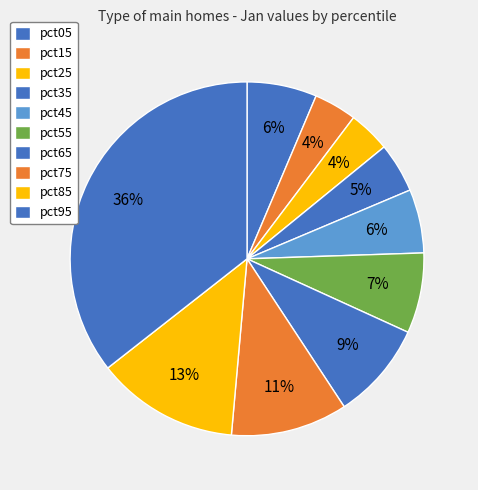

To the nearest percent, what portion does pct15 represent?

4%